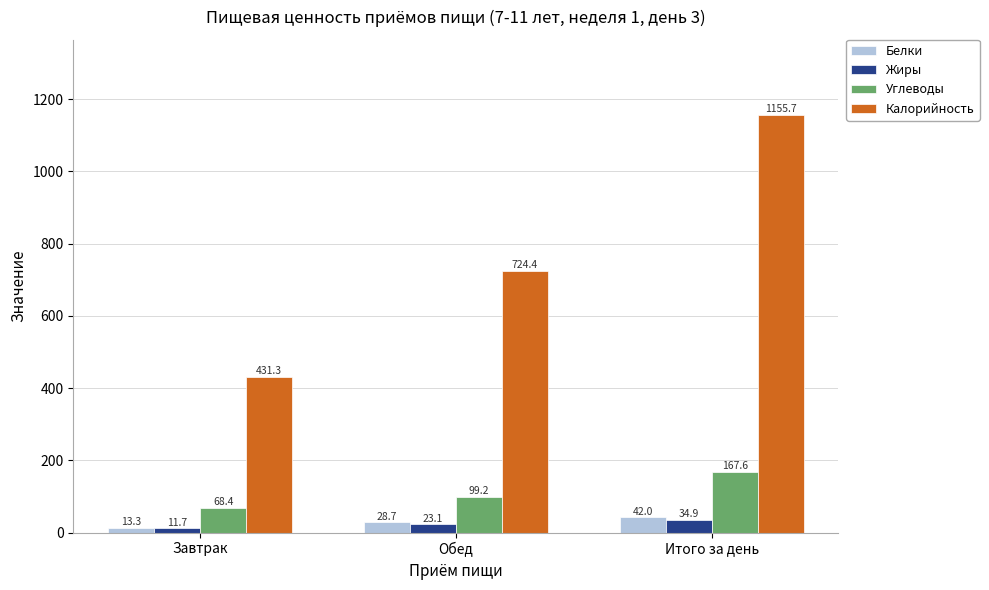

Are the bars horizontal?

No